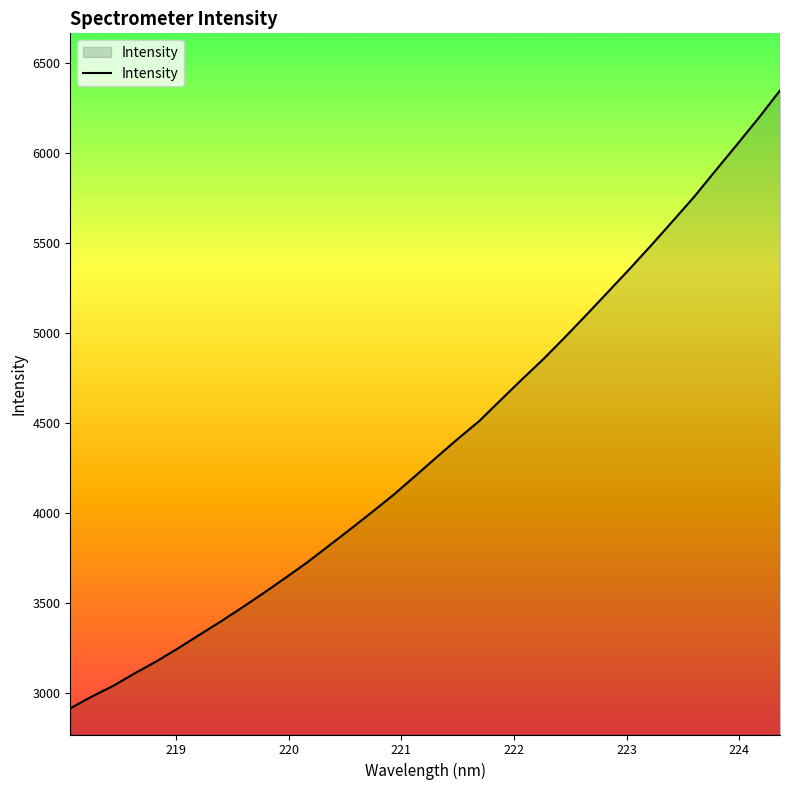

True or false: there are more than 0 points higher than both neighbors.

False